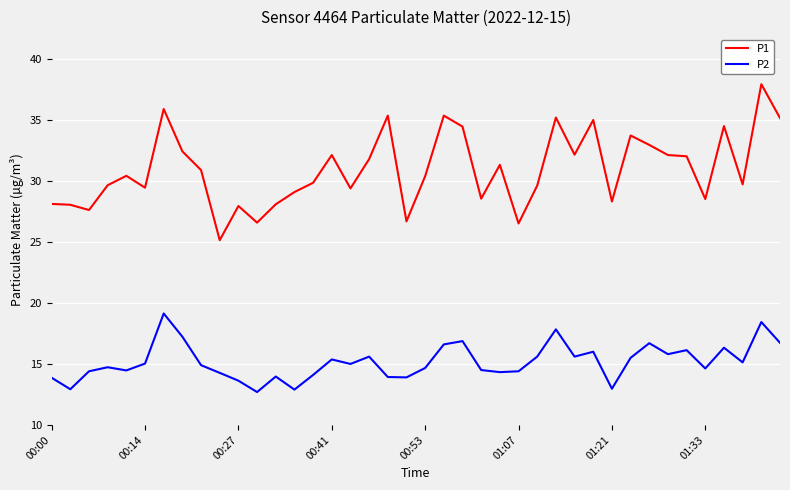

How many lines are shown in the chart?

2